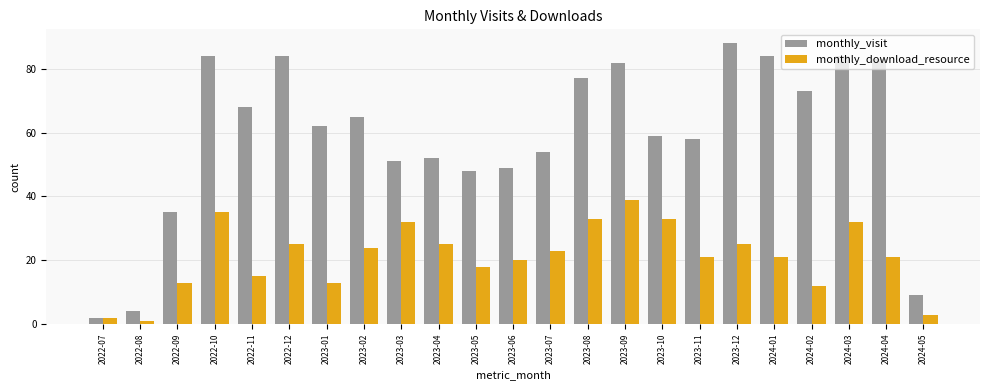

Reading left to right, extract all data points from this chart.

monthly_visit: 2	4	35	84	68	84	62	65	51	52	48	49	54	77	82	59	58	88	84	73	84	83	9
monthly_download_resource: 2	1	13	35	15	25	13	24	32	25	18	20	23	33	39	33	21	25	21	12	32	21	3